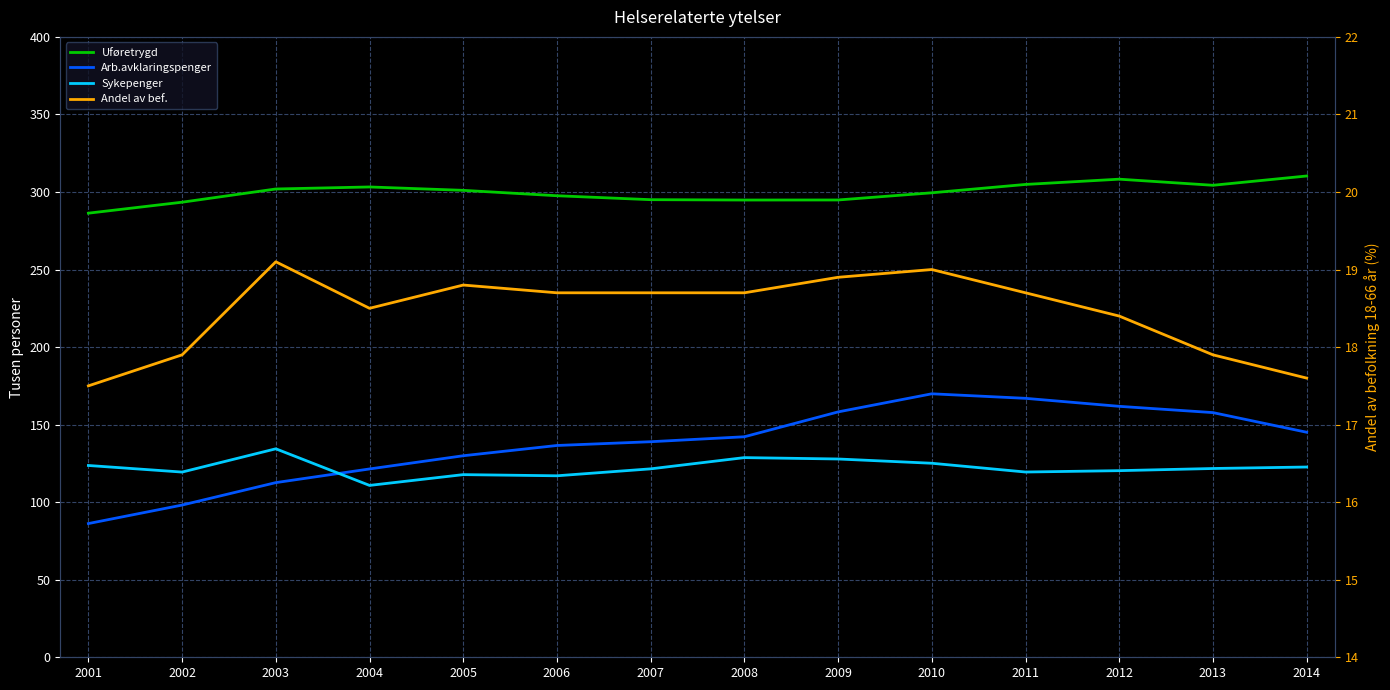

What is the difference between the second highest and minimum values in the Andel av bef. series?

1.5